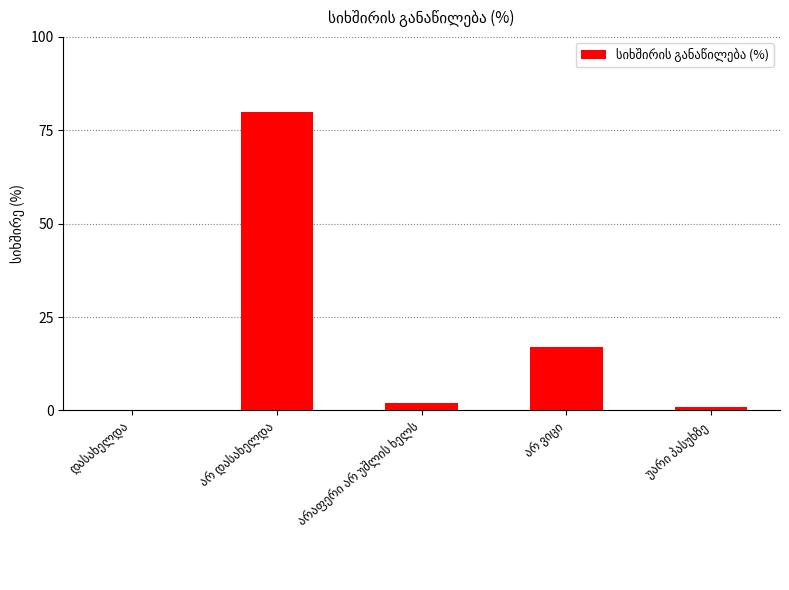

What is the maximum value shown in the chart?

80